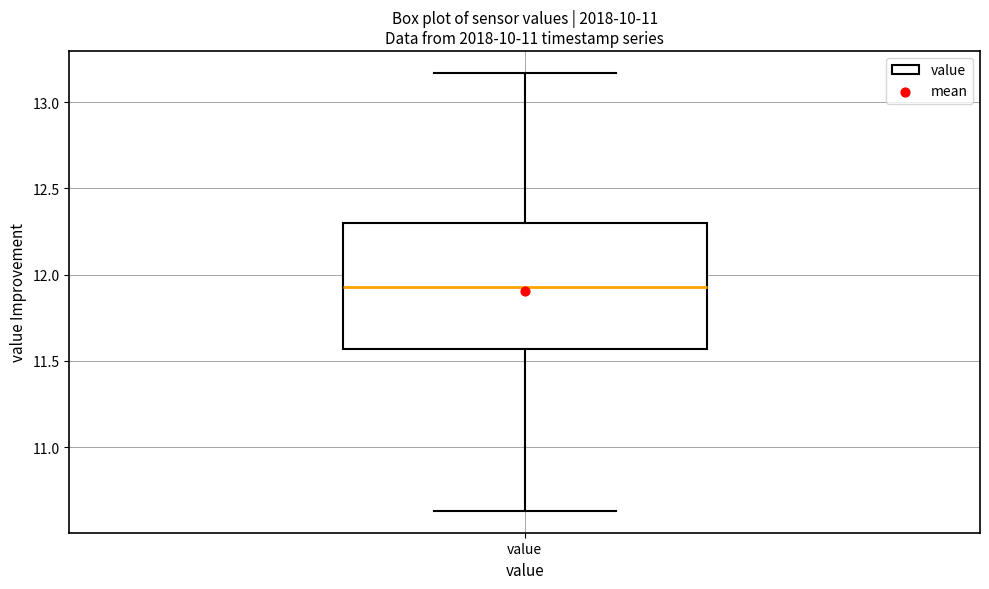

Transcribe this box plot: give where the median line is, the range the box spans, and where the two whiskers end, as read against the y-axis. The values are not printed on the chart, so give them approximately, as read against the axis.

median 11.95, box 11.55 to 12.30, whiskers 10.65 to 13.15